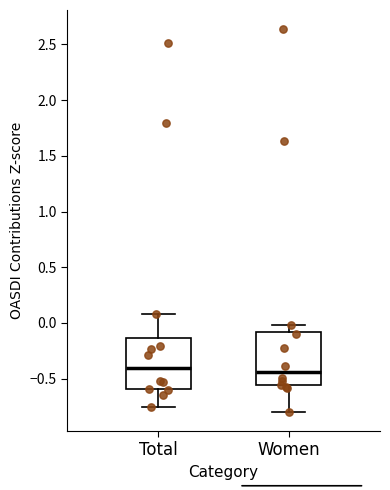

Where is the lower edge of the box for Women on the y-axis? The values are not printed on the chart, so give them approximately, as read against the axis.

-0.55